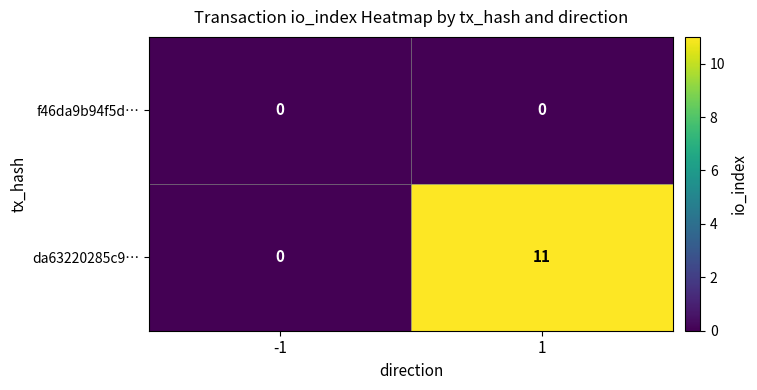

Is it true that f46da9b94f5d… equals 0 at 1?

True